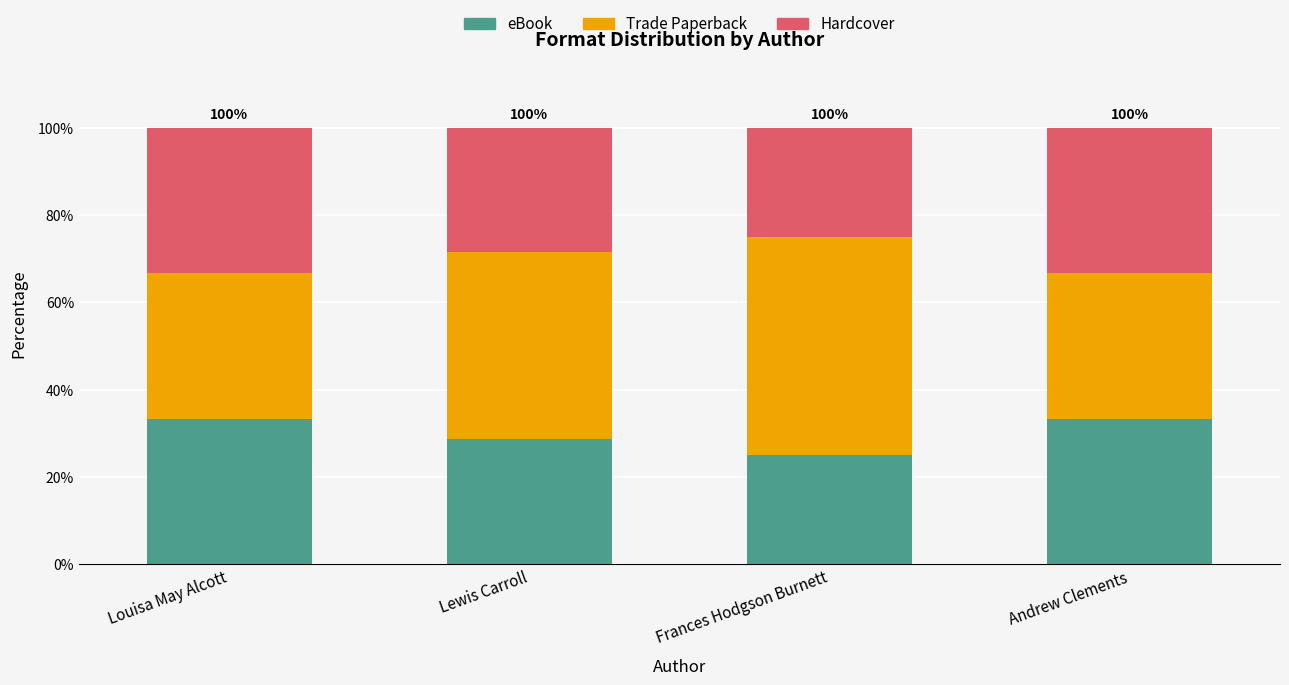

What is the highest value of the eBook series?

33.3